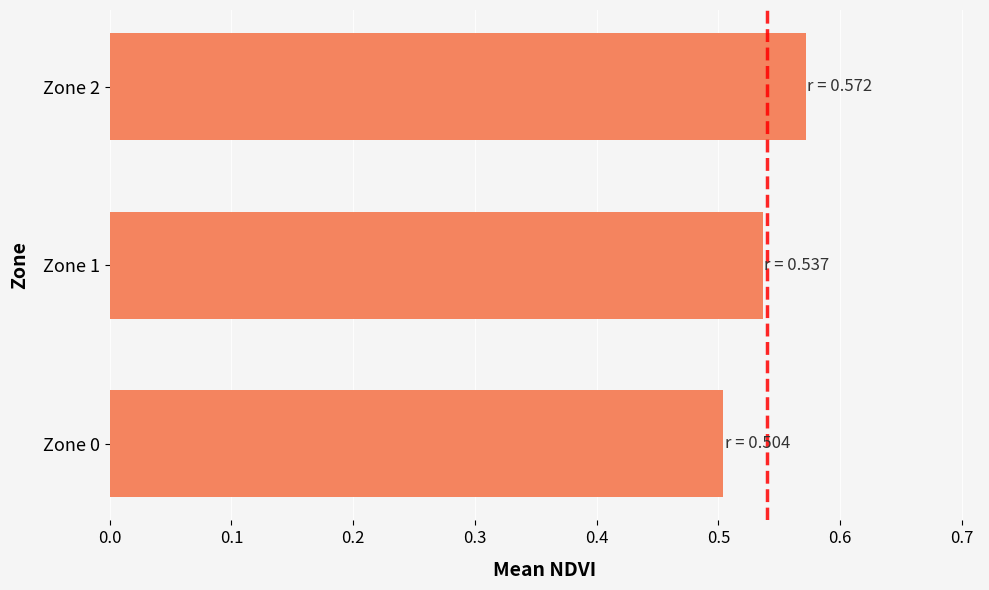

Between Zone 1 and Zone 2, which is larger?

Zone 2